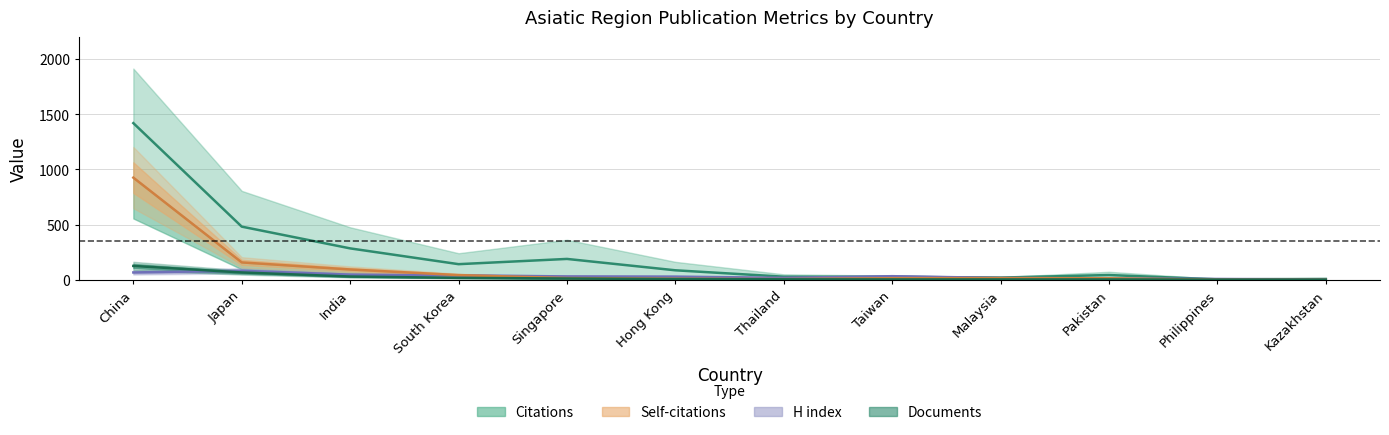

How many values in the Self-citations series are below 15?

6